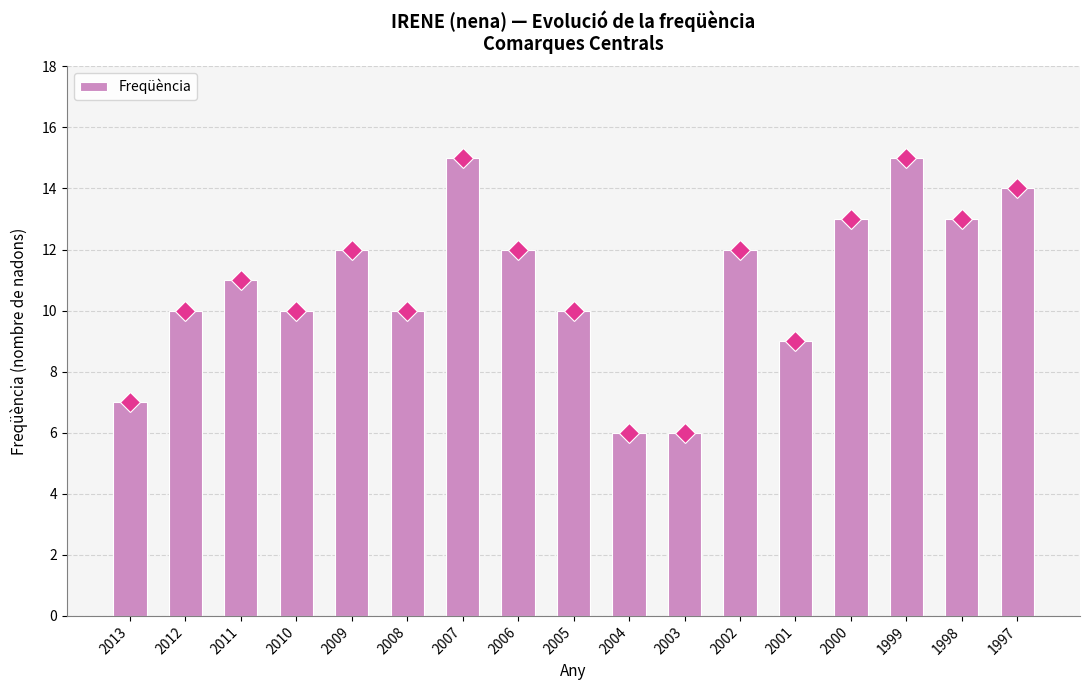

What is the change in value from 2000 to 1999?

+2